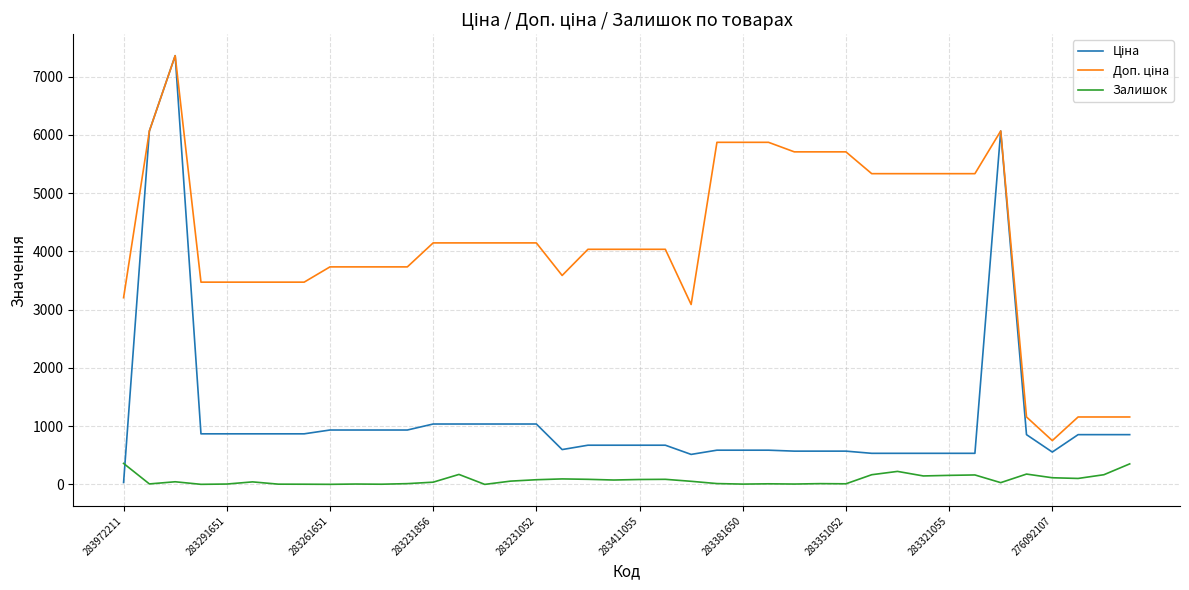

What is the maximum value shown in the chart?

7360.2